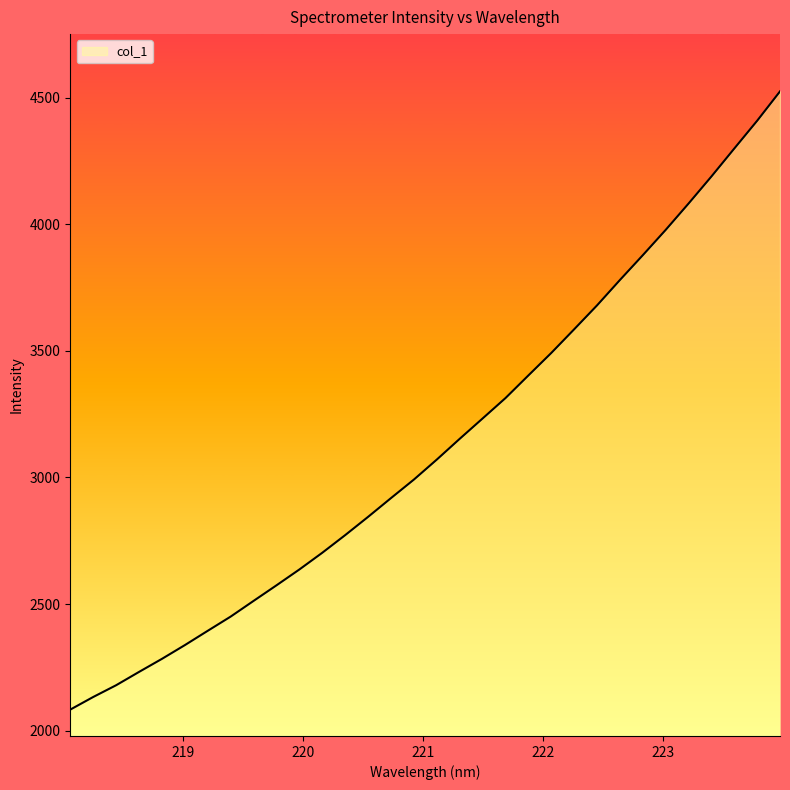

How many lines are shown in the chart?

1